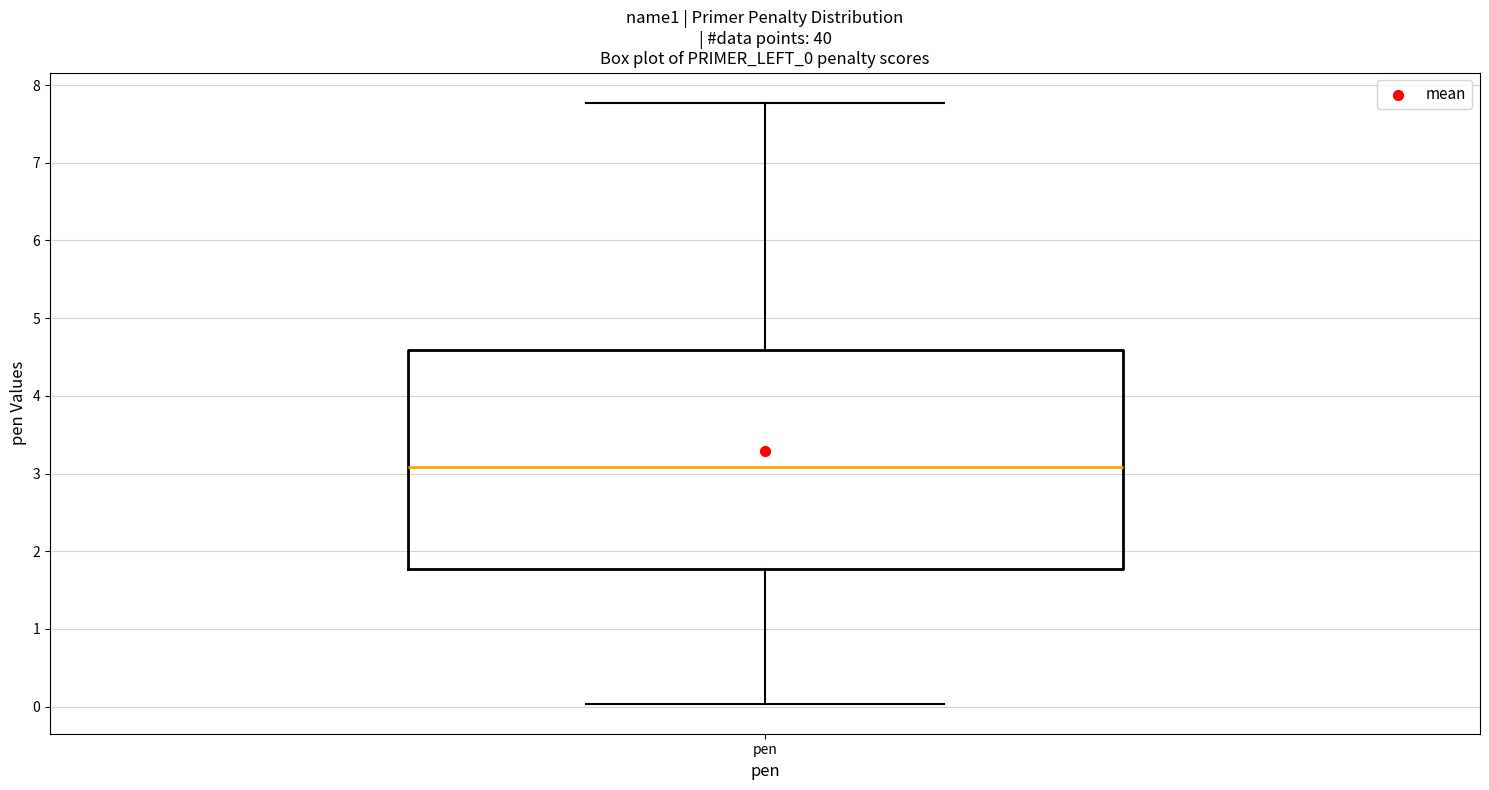

Read this box plot against the y-axis: the position of the median line, the range covered by the box, and the ends of both whiskers. The values are not printed on the chart, so give them approximately, as read against the axis.

median 3.1, box 1.8 to 4.6, whiskers 0.0 to 7.8